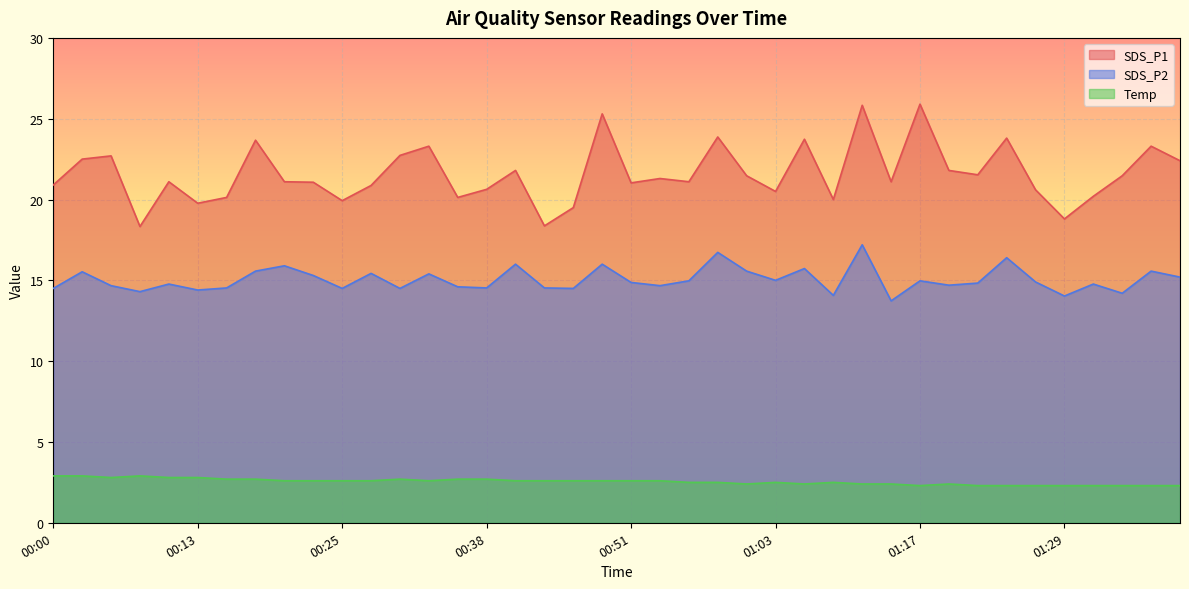

What value does the SDS_P2 series have at 00:03?

15.5